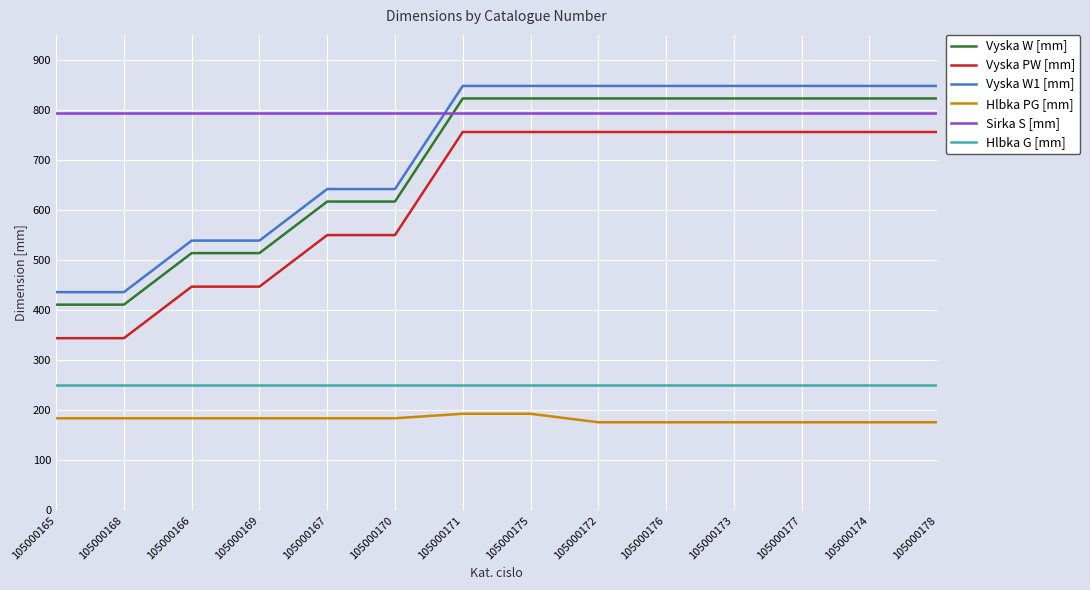

True or false: Vyska PW [mm] and Hlbka PG [mm] cross at least once.

False